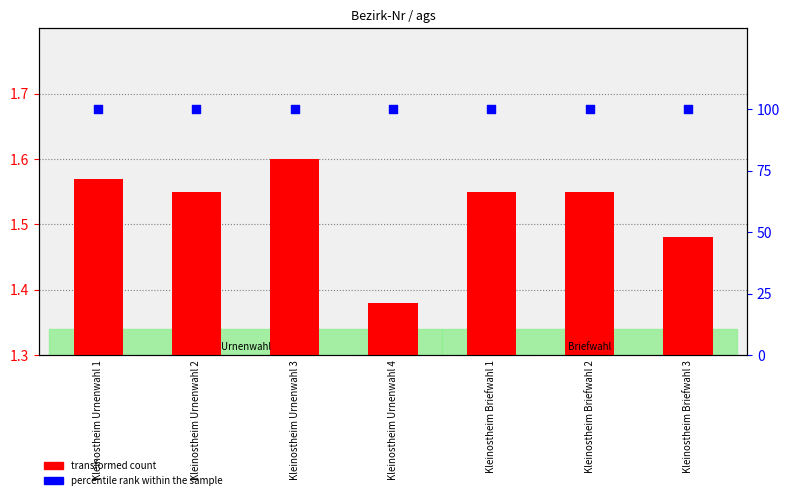

At how many categories does at least one series exceed 41?

7